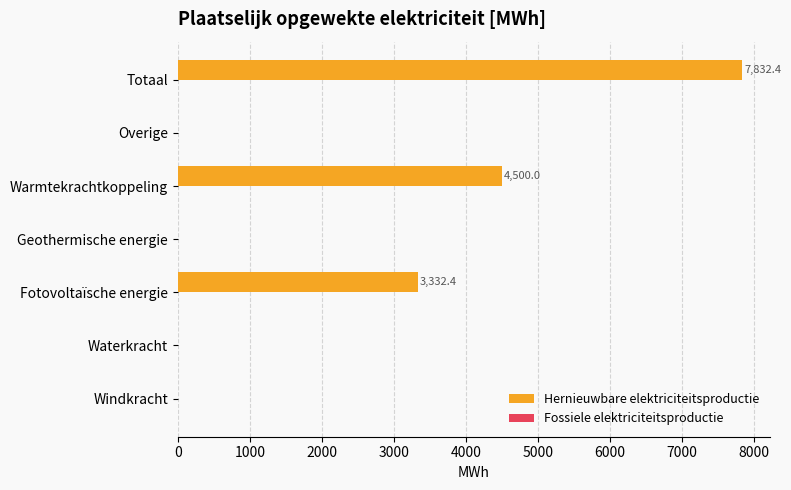

Reading bottom to top, what are all the values shown in this chart?

Windkracht=0.0	Waterkracht=0.0	Fotovoltaïsche energie=3332.4	Geothermische energie=0.0	Warmtekrachtkoppeling=4500.0	Overige=0.0	Totaal=7832.4